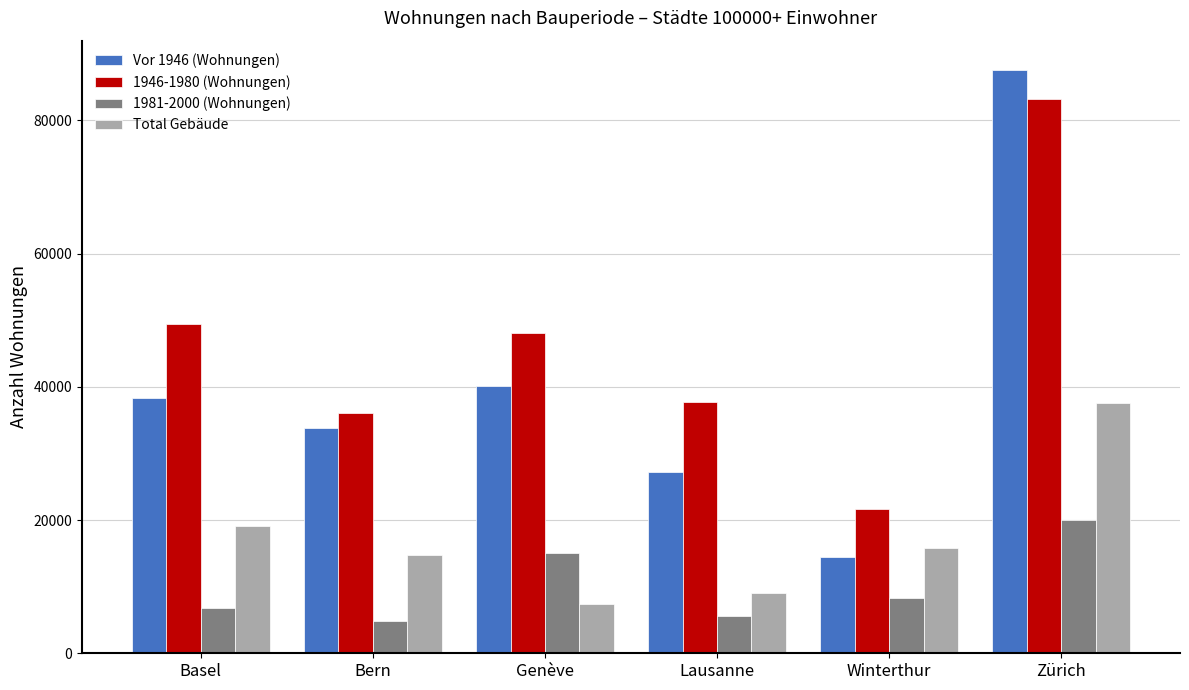

What are all the series names shown in the legend?

Vor 1946 (Wohnungen), 1946-1980 (Wohnungen), 1981-2000 (Wohnungen), Total Gebäude